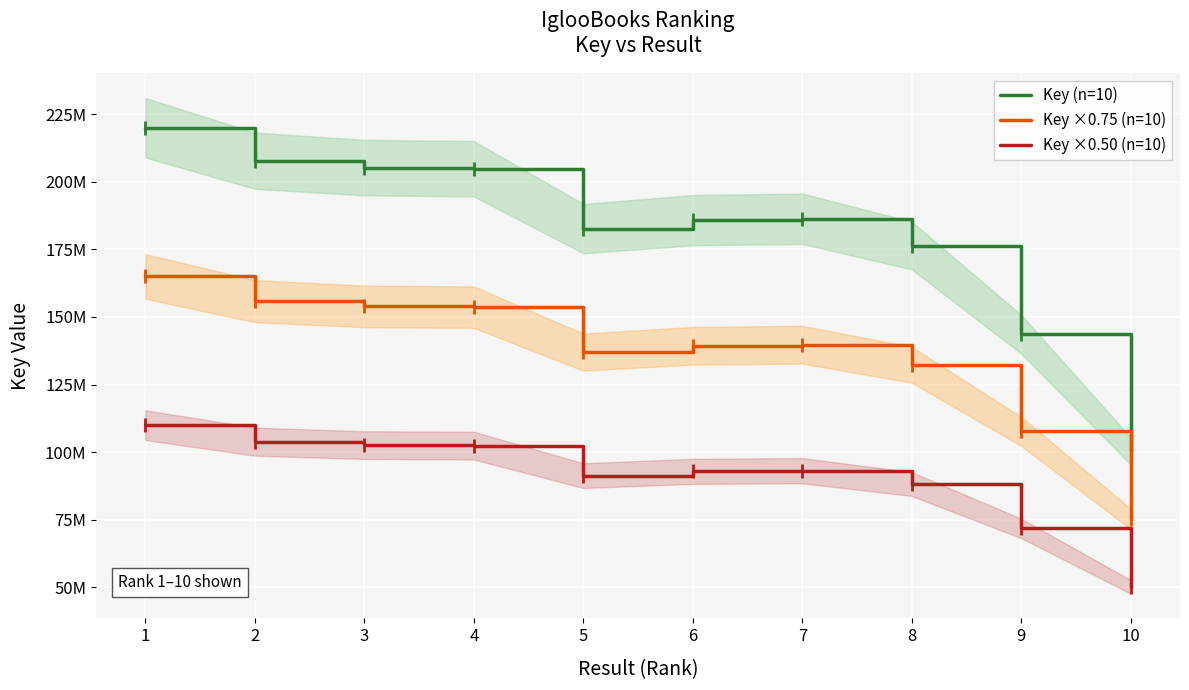

Is the value of Key (n=10) at 6 greater than the value of Key ×0.50 (n=10) at 7?

Yes